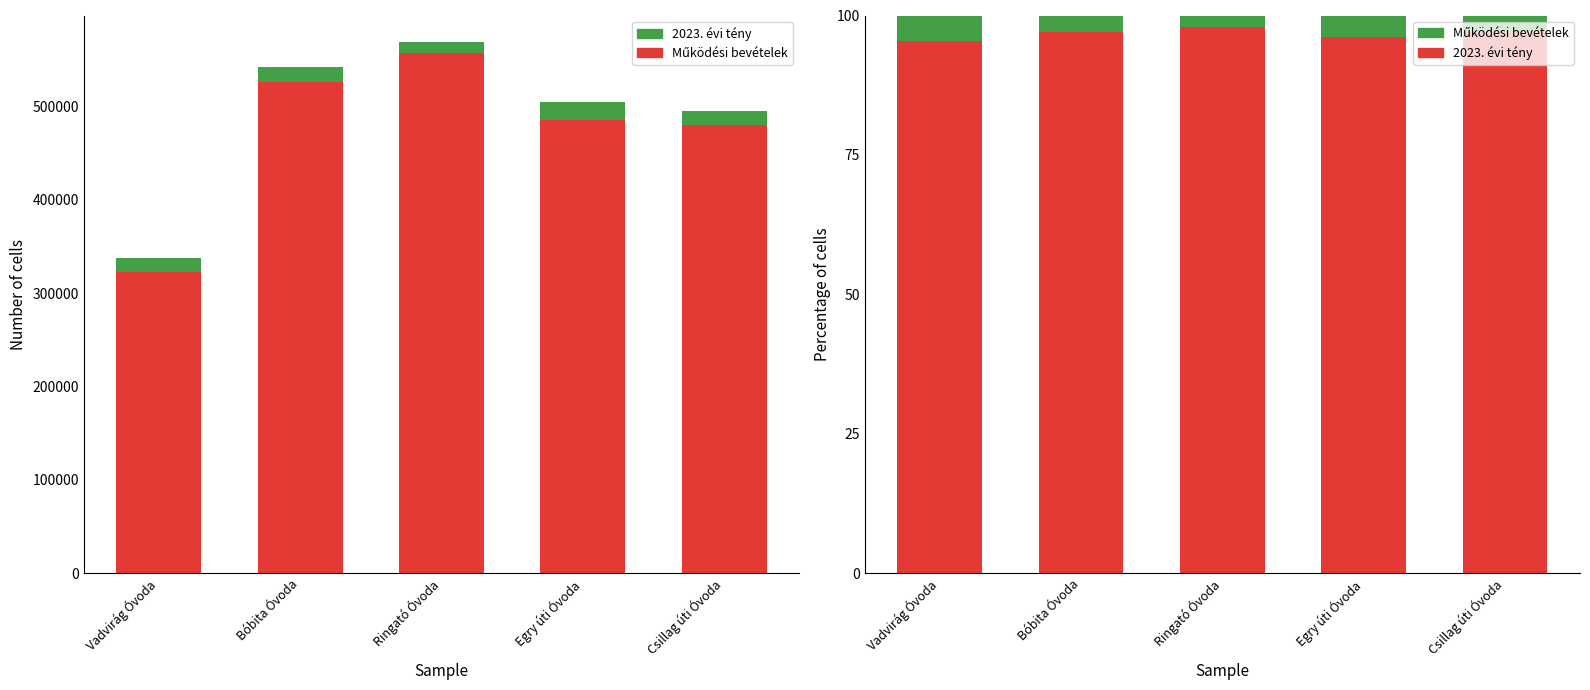

Between Egry úti Óvoda and Vadvirág Óvoda, which is larger?

Egry úti Óvoda